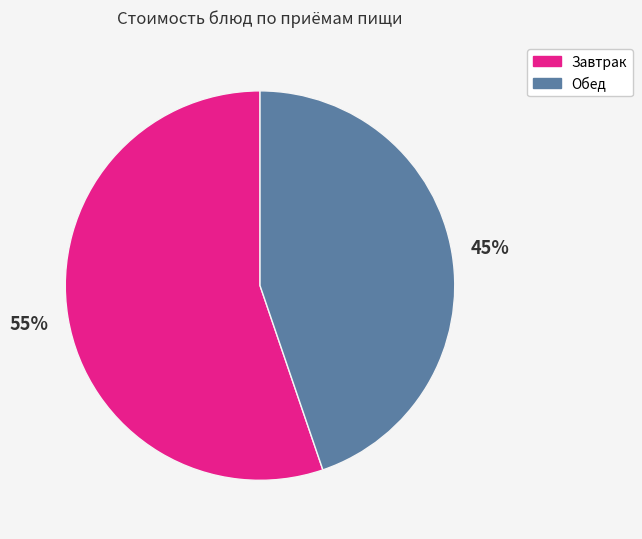

To the nearest percent, what is the difference between the largest and smallest slice percentages?

10%